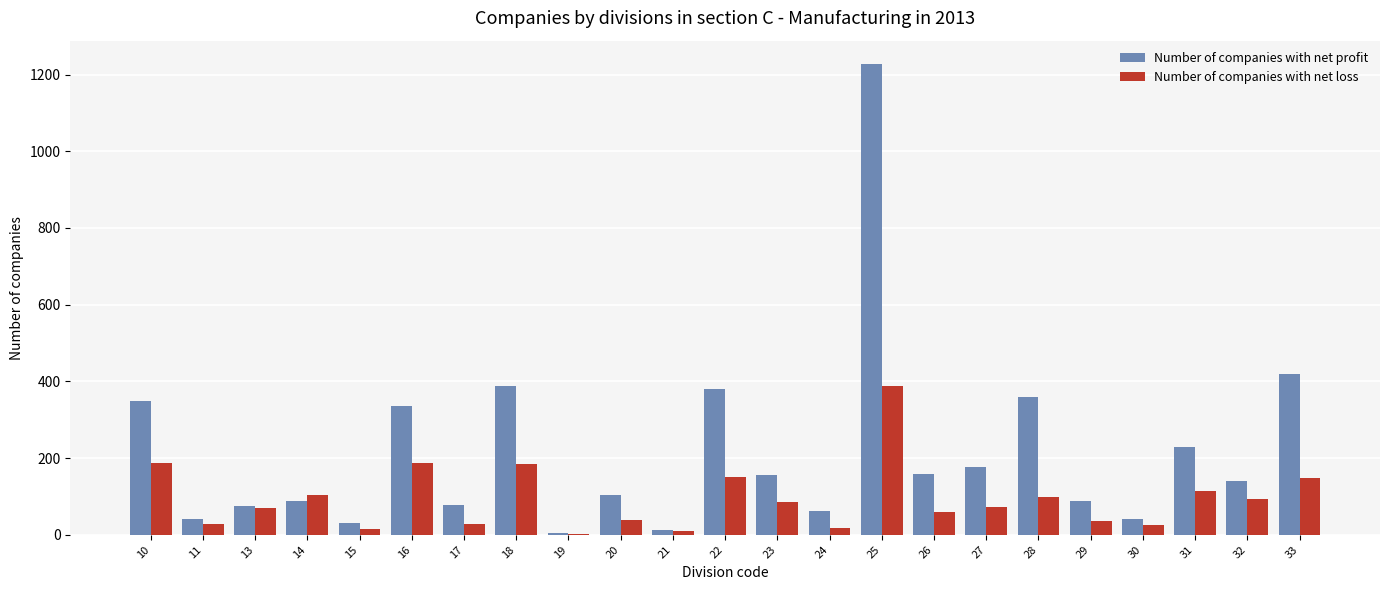

Between 26 and 31, which series saw the biggest shift?

Number of companies with net profit